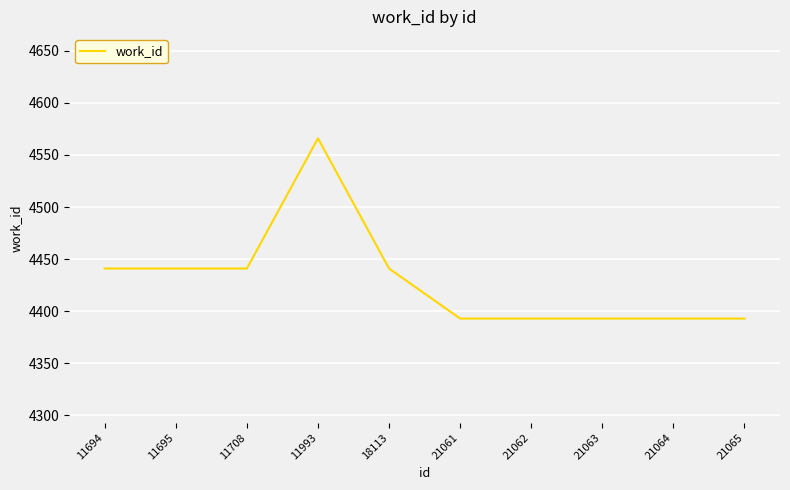

True or false: the data shows 4441 at 11695.

True